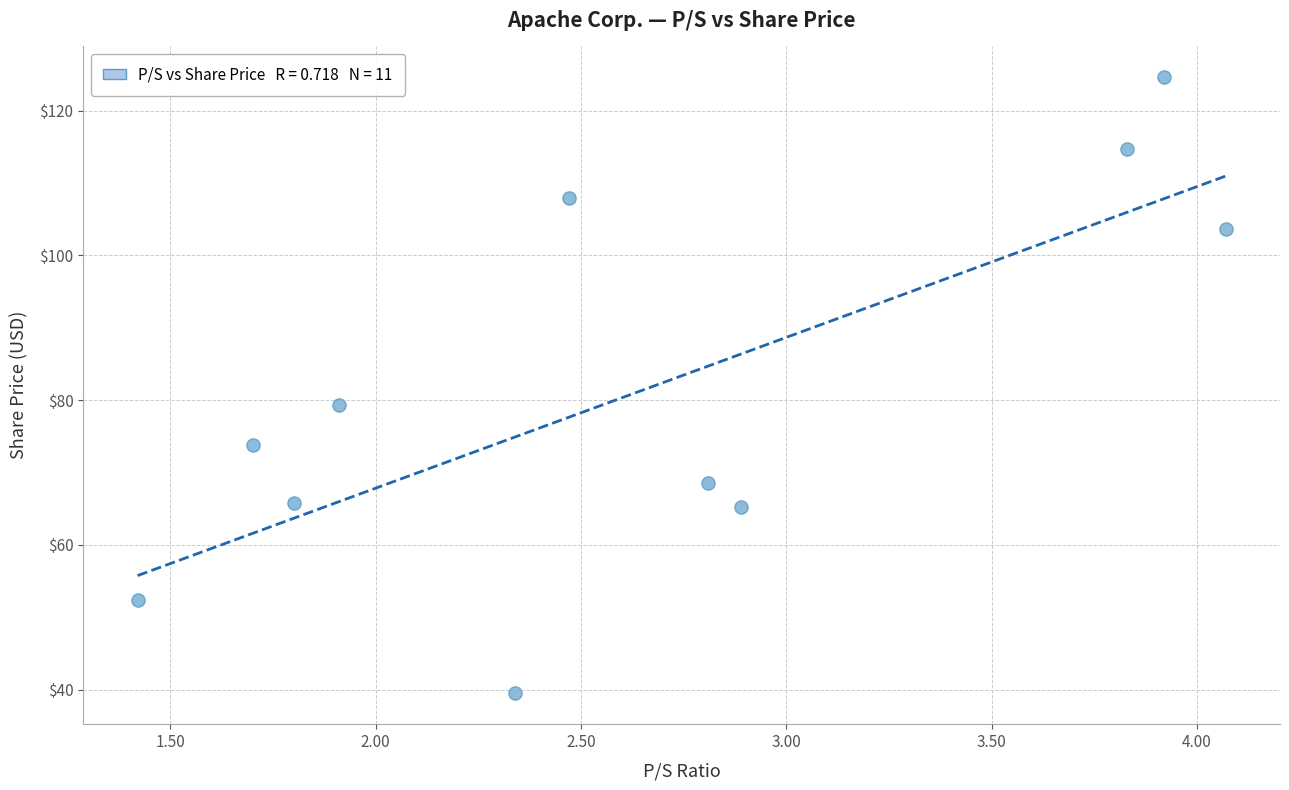

What is the range of X values (max minus min)?

2.7